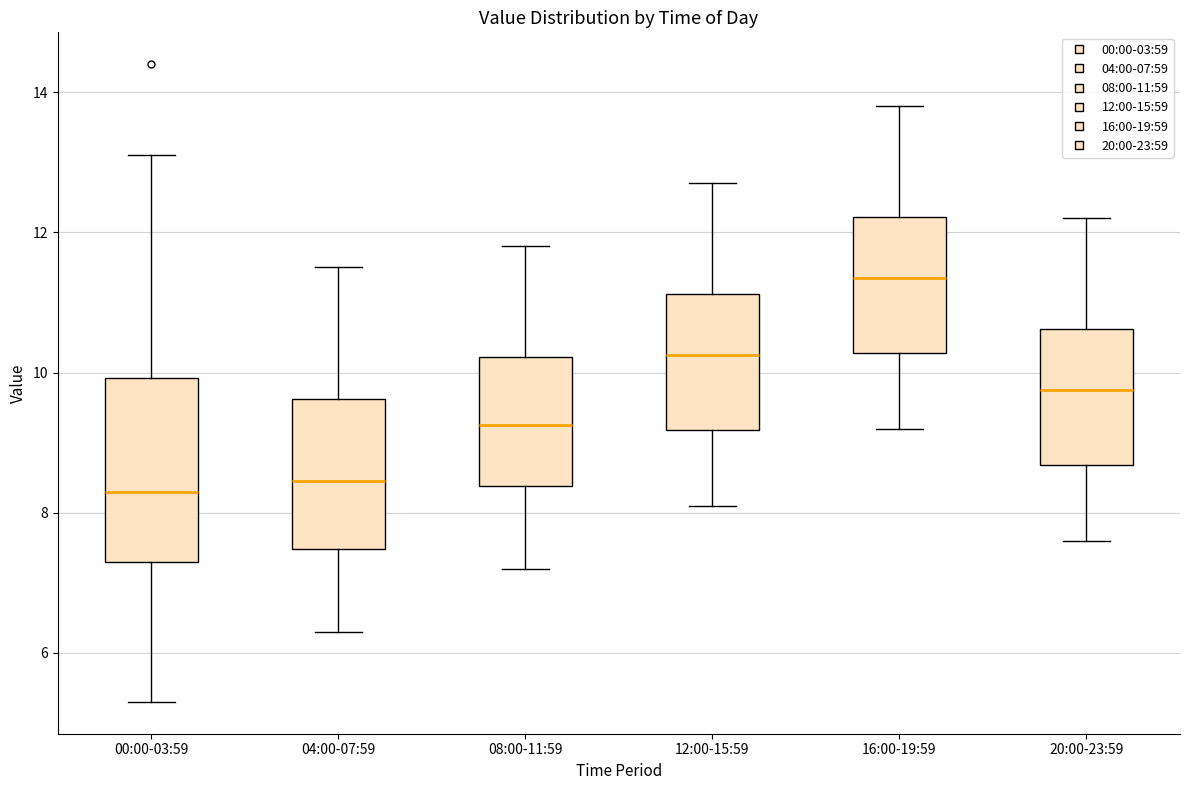

Where does the median line of the box for 08:00-11:59 sit on the y-axis? The values are not printed on the chart, so give them approximately, as read against the axis.

9.2